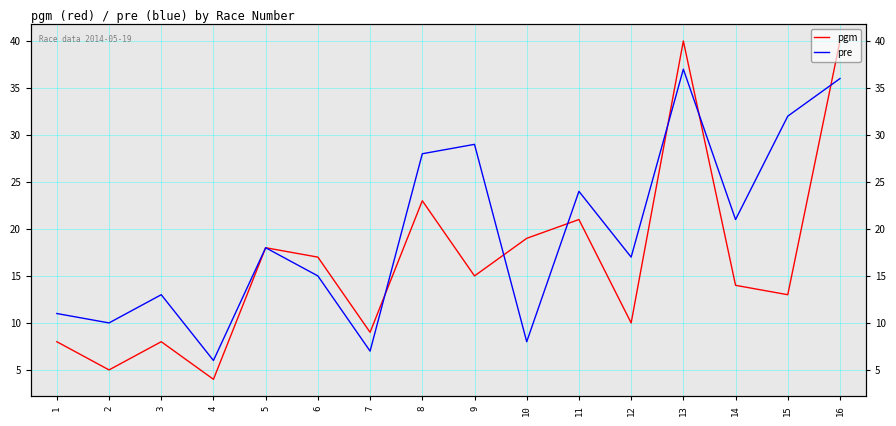

True or false: pre has a value of 45 at 15.

False